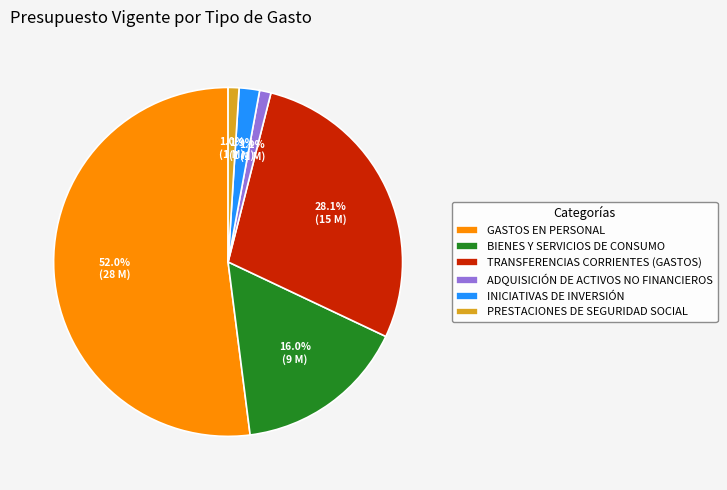

Is it true that ADQUISICIÓN DE ACTIVOS NO FINANCIEROS is 11% of the pie?

False